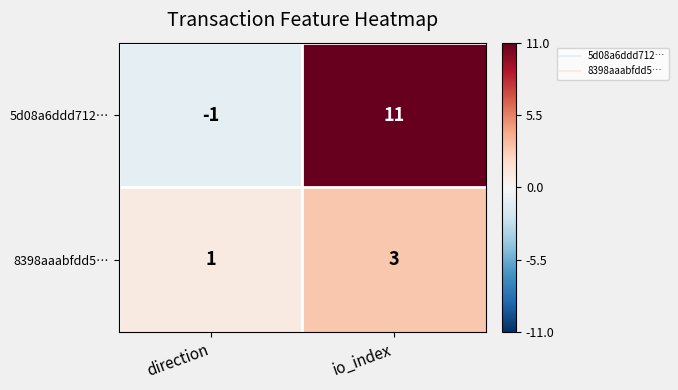

What is the difference between the highest and lowest values at io_index?

8